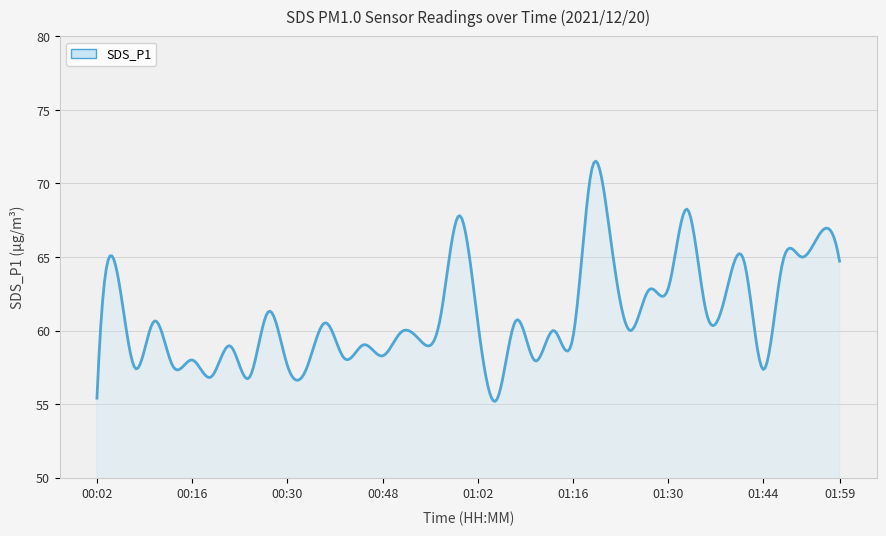

What is the difference between the maximum and minimum values?

16.3